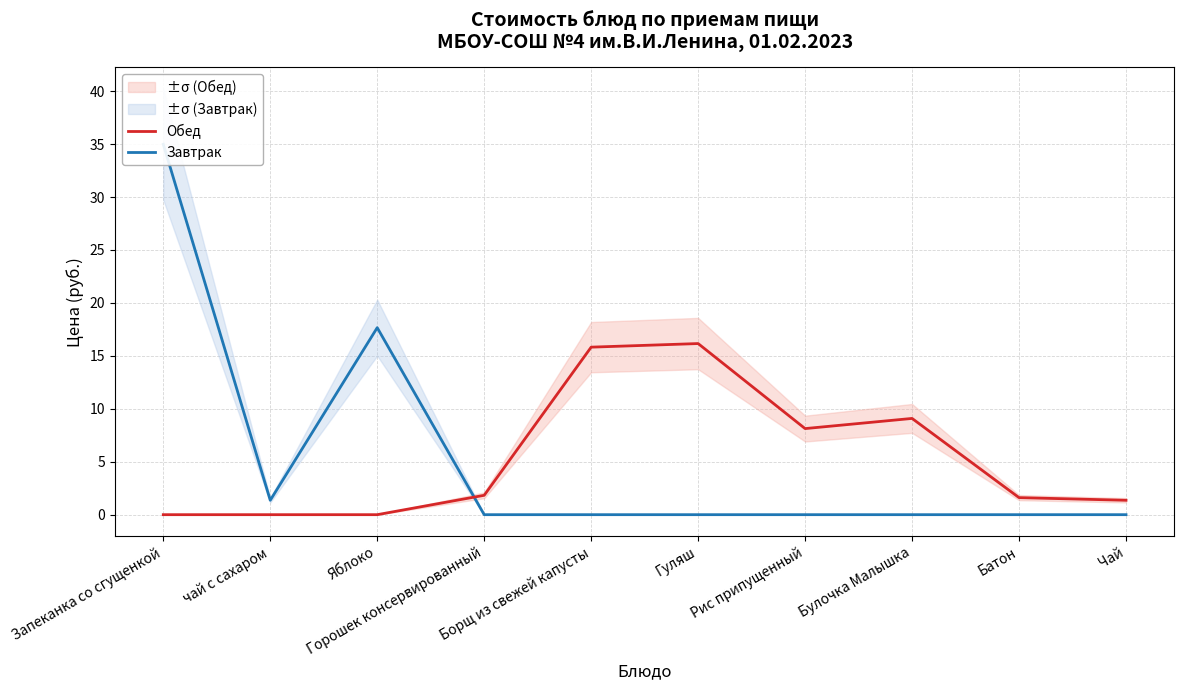

Between which two adjacent categories do Завтрак and Обед first intersect?

Яблоко and Горошек консервированный